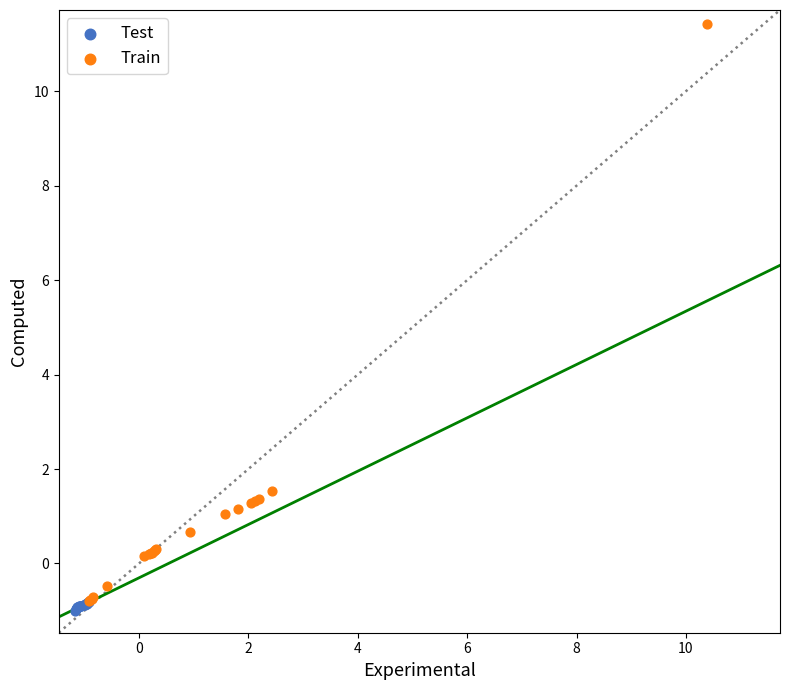

Which series has the largest Y range (max minus min)?

Train